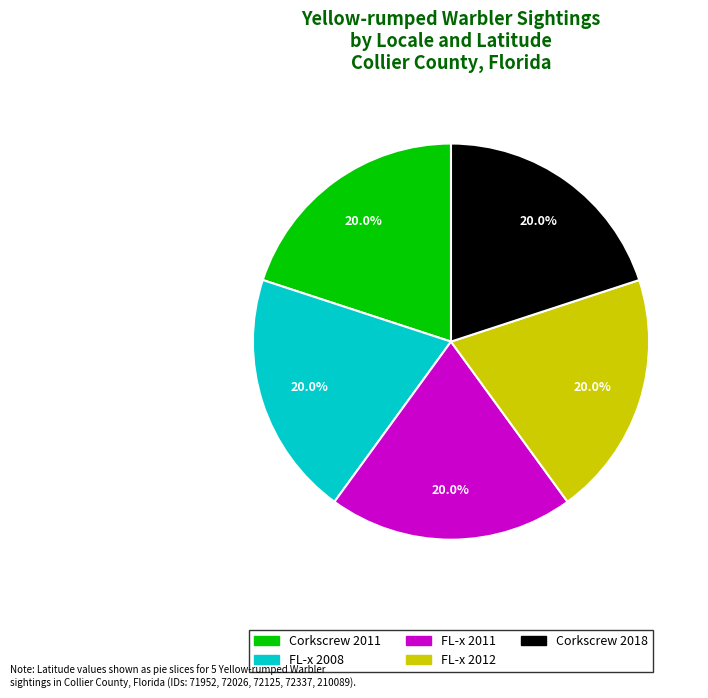

Is there any slice that represents more than half of the pie?

No